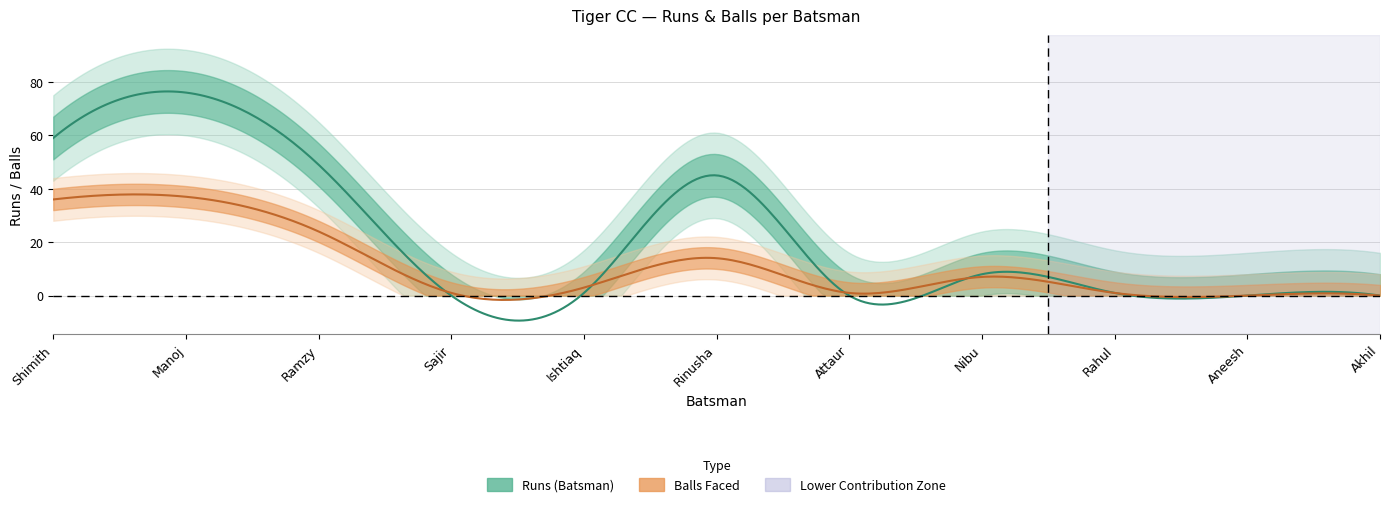

Where is the first local maximum for Balls?

Manoj Mathew